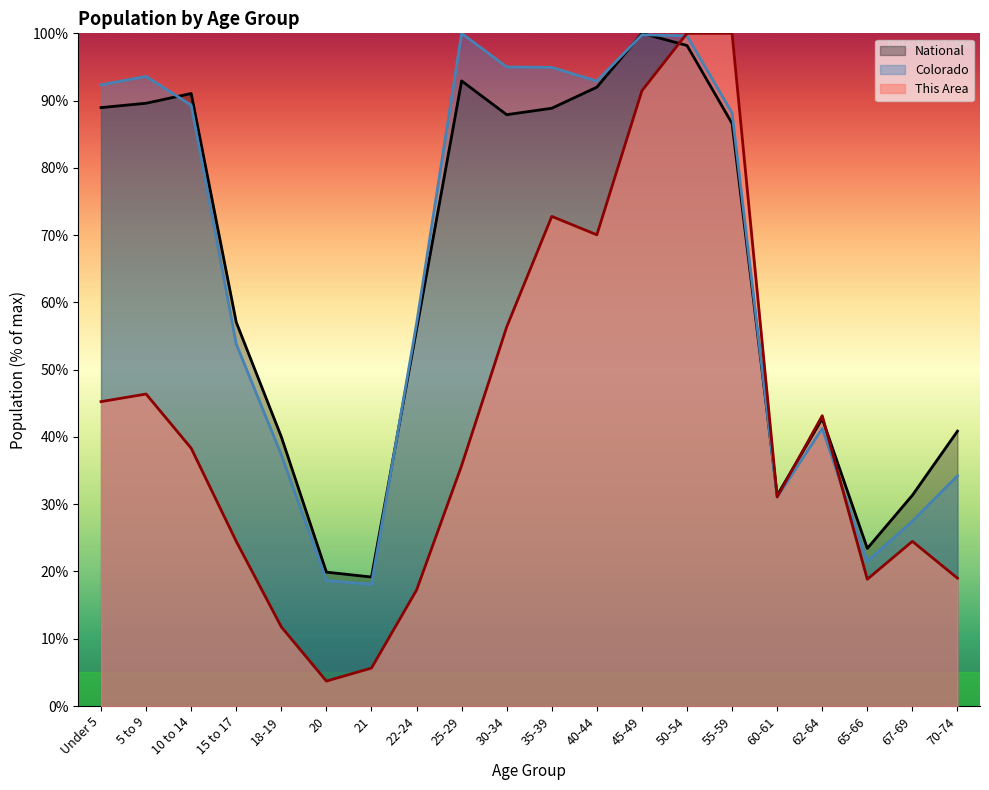

Read the Colorado value at 30-34.

95.0